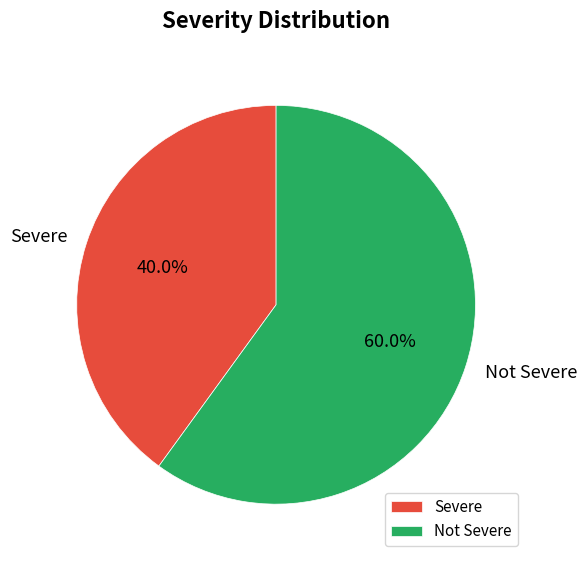

To the nearest percent, what portion does Not Severe represent?

60%